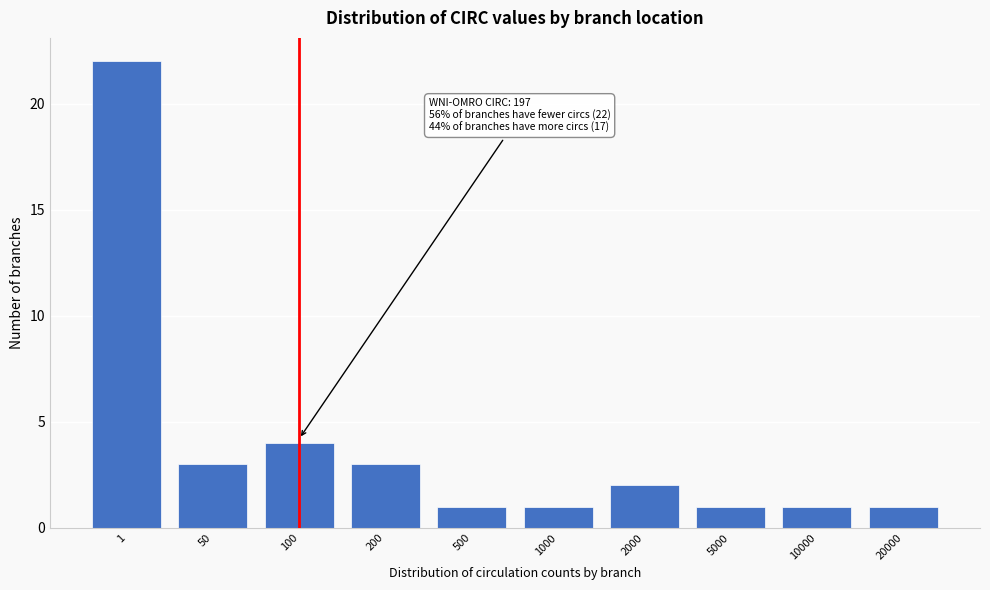

Reading left to right, what are all the values shown in this chart?

1=22	50=3	100=4	200=3	500=1	1000=1	2000=2	5000=1	10000=1	20000=1